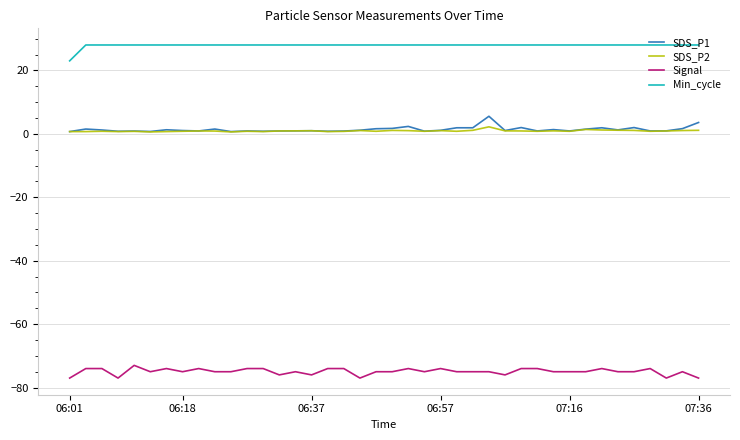

What is the highest value of the Min_cycle series?

28.0